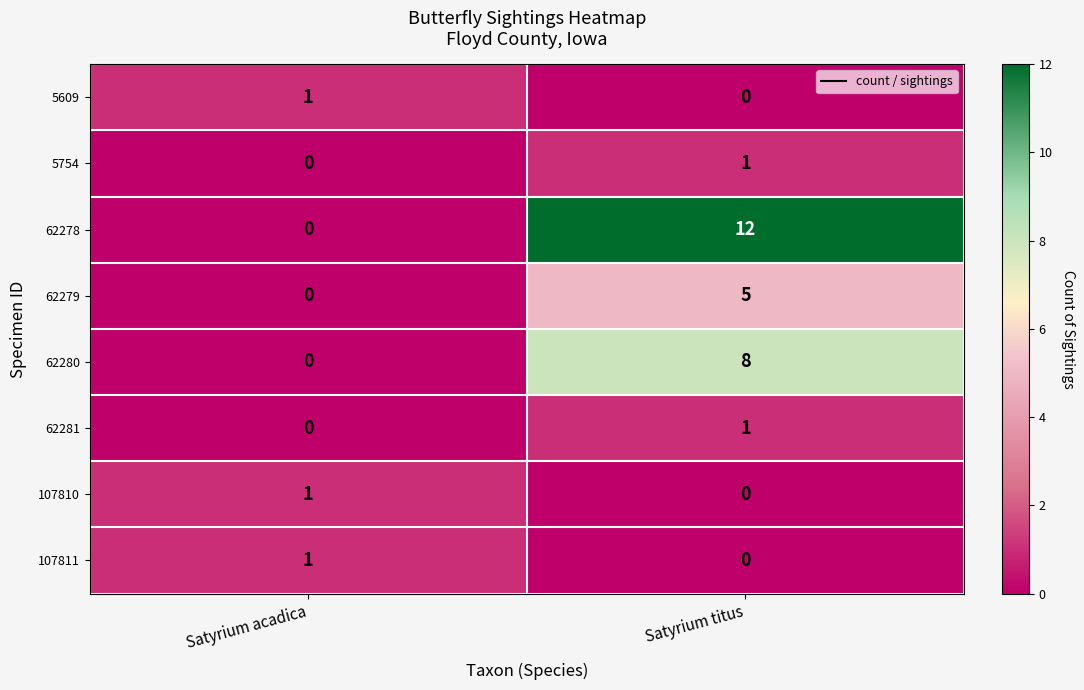

Which category has the highest value across all series?

Satyrium titus